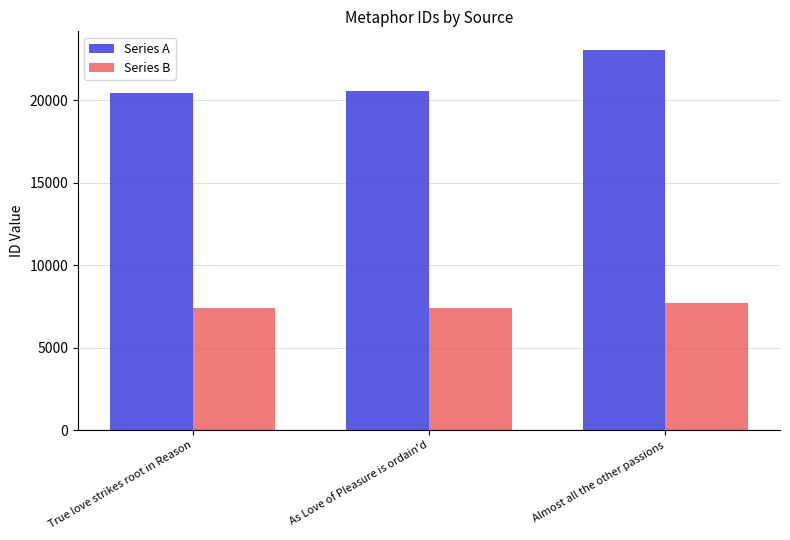

List the series in order of their overall mean, lowest first.

Series B, Series A